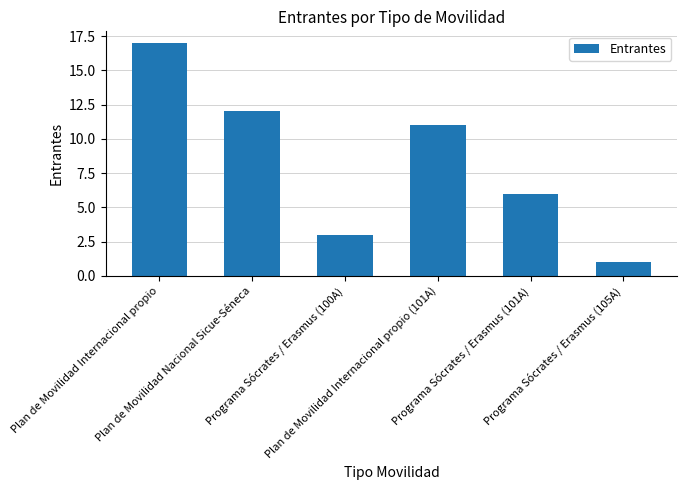

What is the difference between the maximum and minimum values?

16